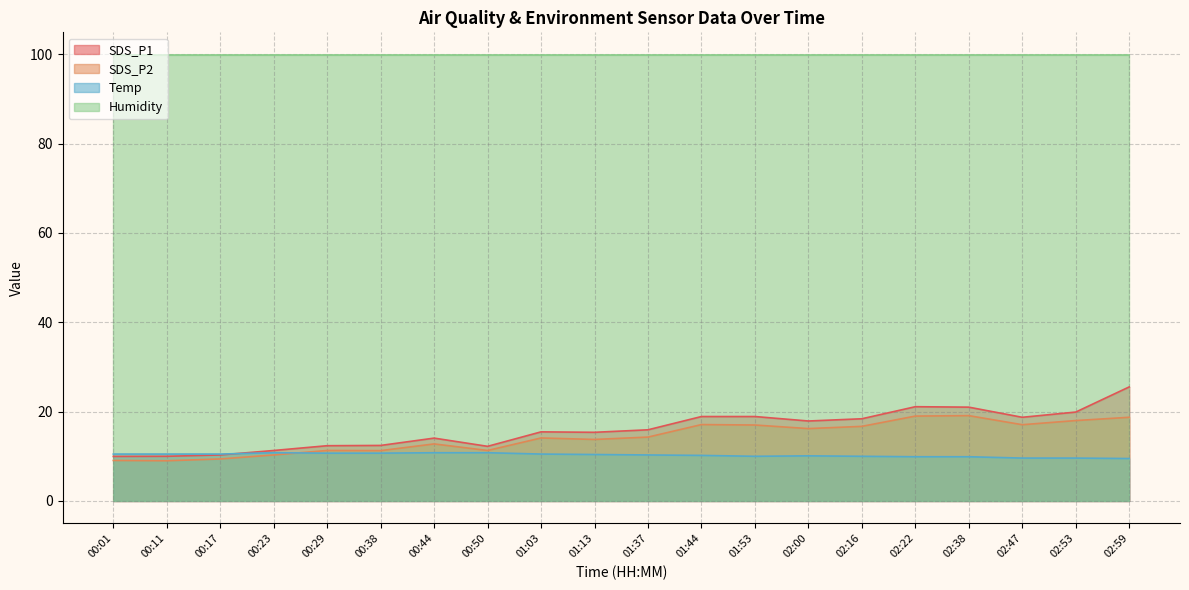

Does the chart display data point markers on the line(s)?

No